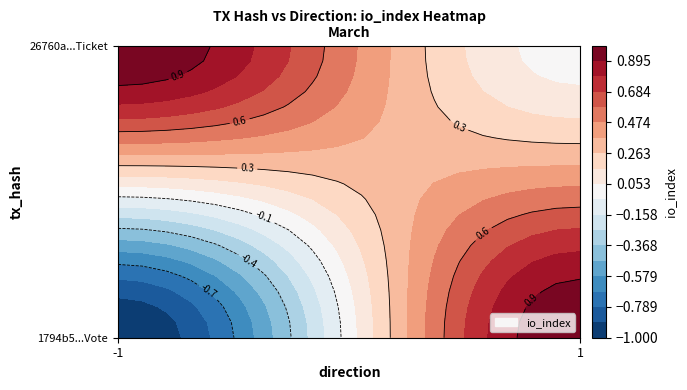

Which has a higher value, -1 or 1?

1